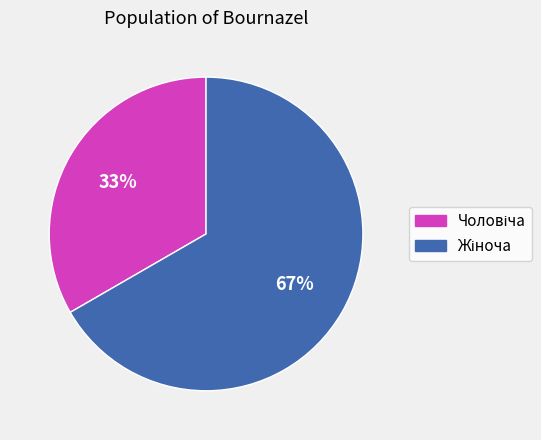

To the nearest percent, what is the average slice percentage?

50%